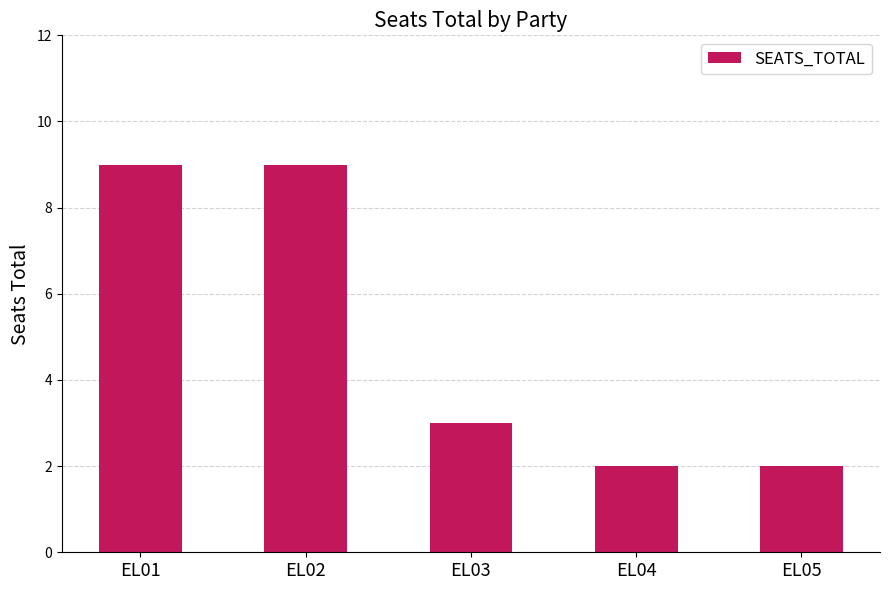

What is the value of the 5th bar from the left?

2